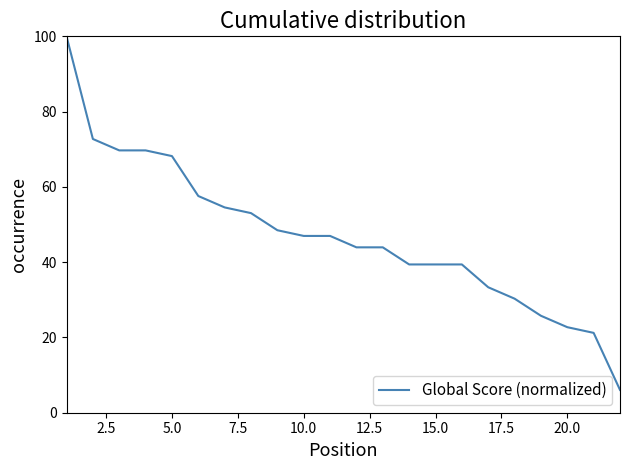

What is the greatest value displayed?

100.0